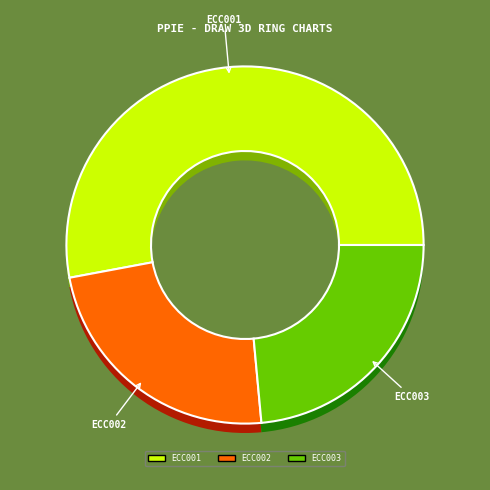

Between ECC001 and ECC002, which is larger?

ECC001